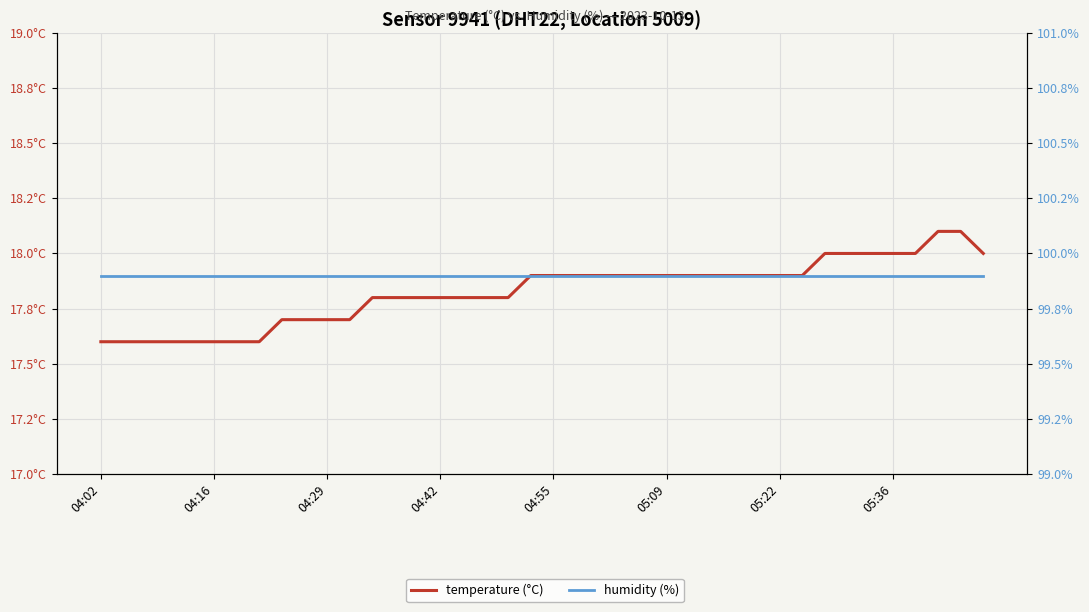

At which category does the chart reach its minimum across all series?

04:02